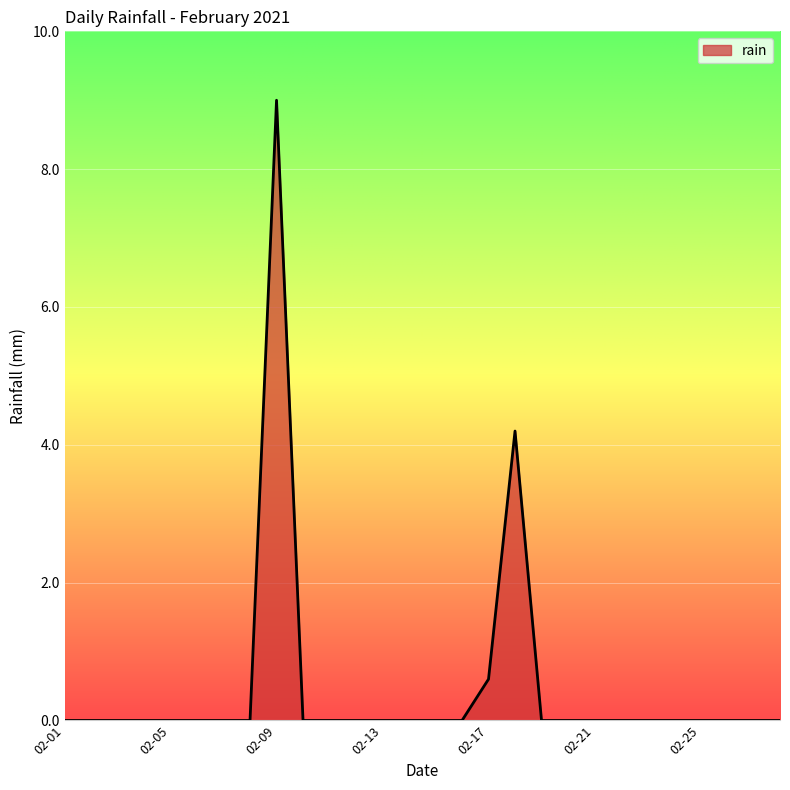

What is the maximum value shown in the chart?

9.0